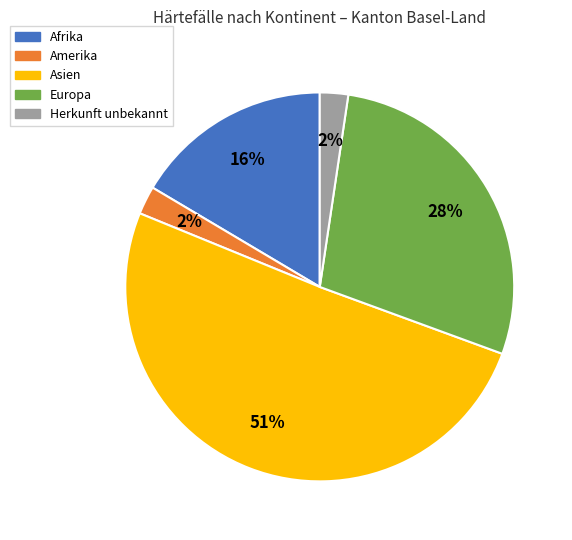

Do Herkunft unbekannt and Asien together represent more than half of the pie?

Yes